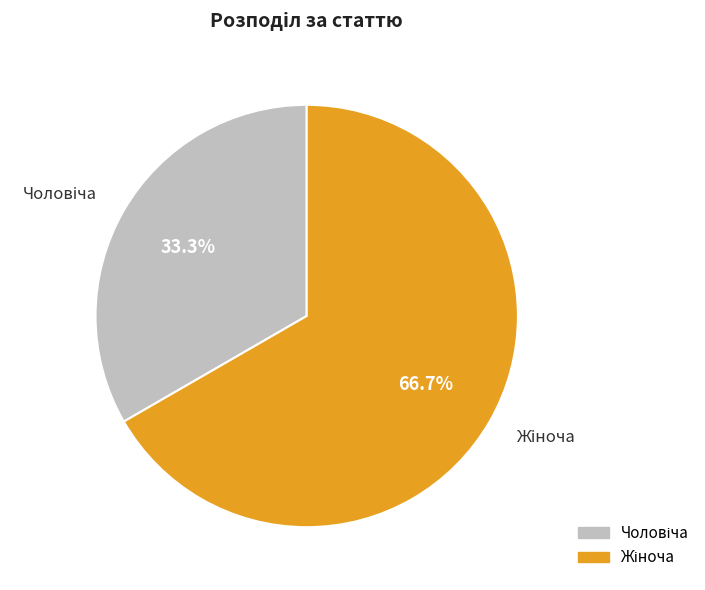

How many slices are in this pie chart?

2